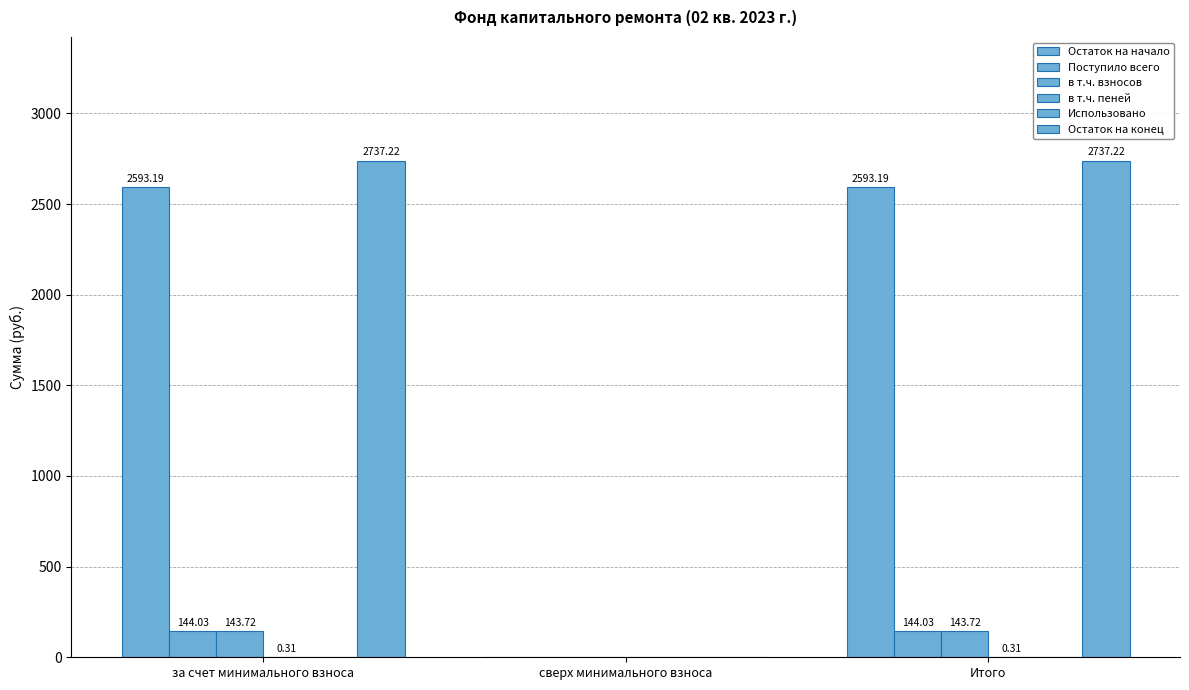

At сверх минимального взноса, list the series in order from smallest to largest.

Остаток на начало, Поступило всего, в т.ч. взносов, в т.ч. пеней, Использовано, Остаток на конец